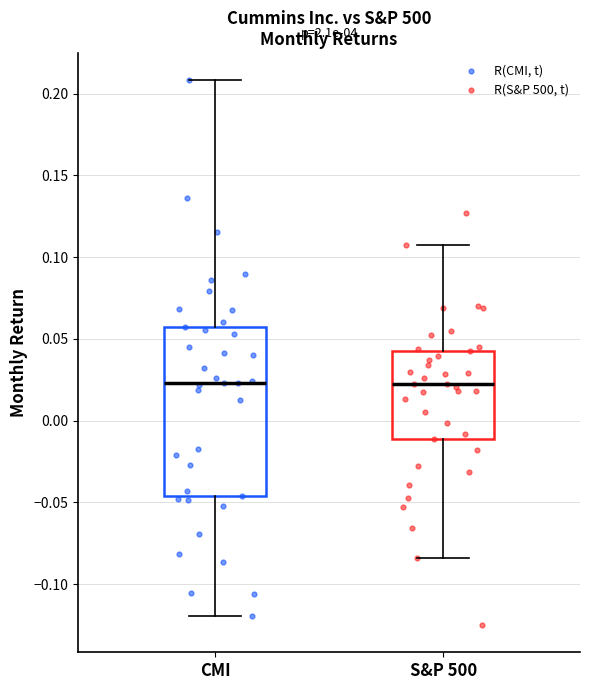

Where does the median line of the box for CMI sit on the y-axis? The values are not printed on the chart, so give them approximately, as read against the axis.

0.025